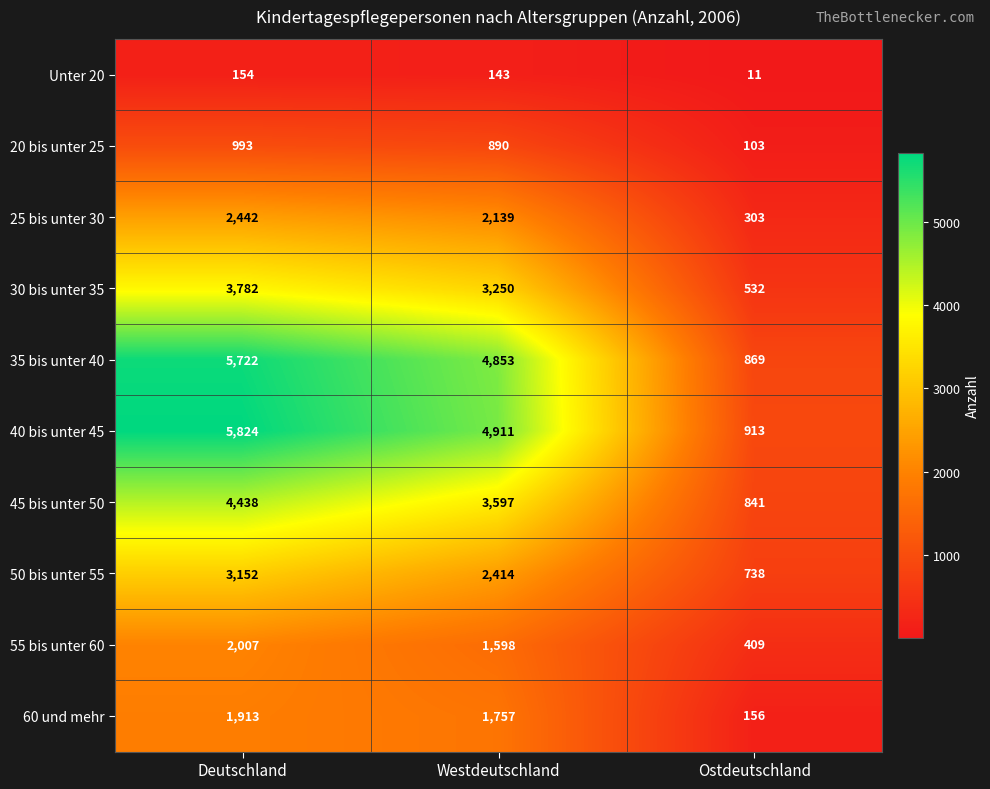

Count the number of categories in the chart.

3